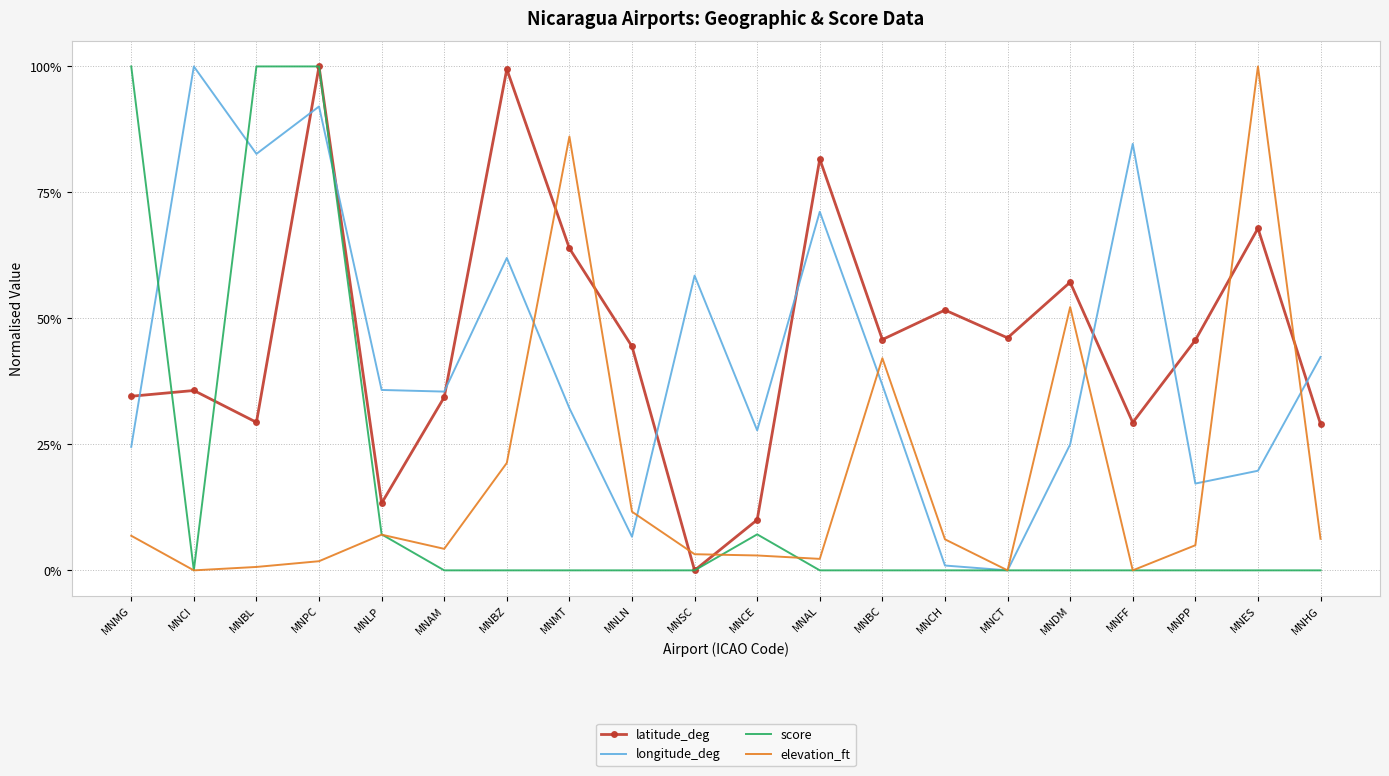

What is the difference between the highest and lowest values at MNPC?

1.0